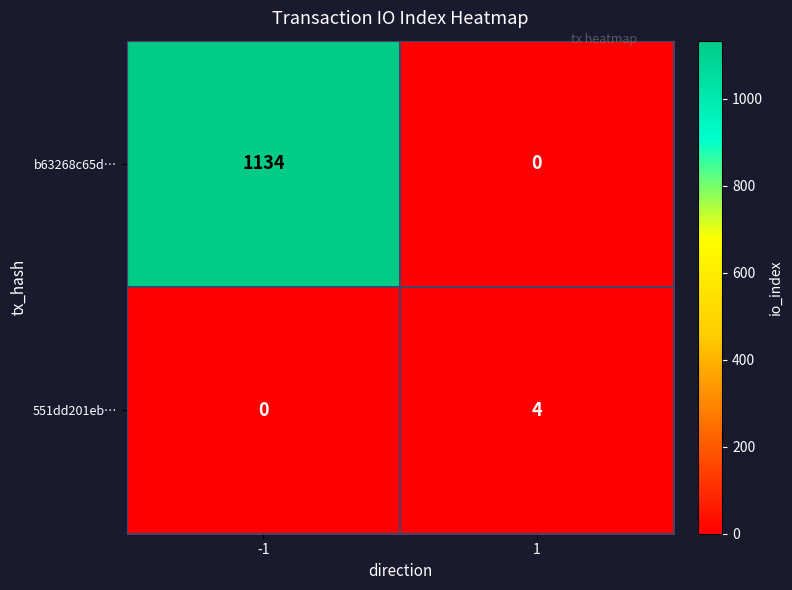

What is the difference between the highest and lowest values at 1?

4